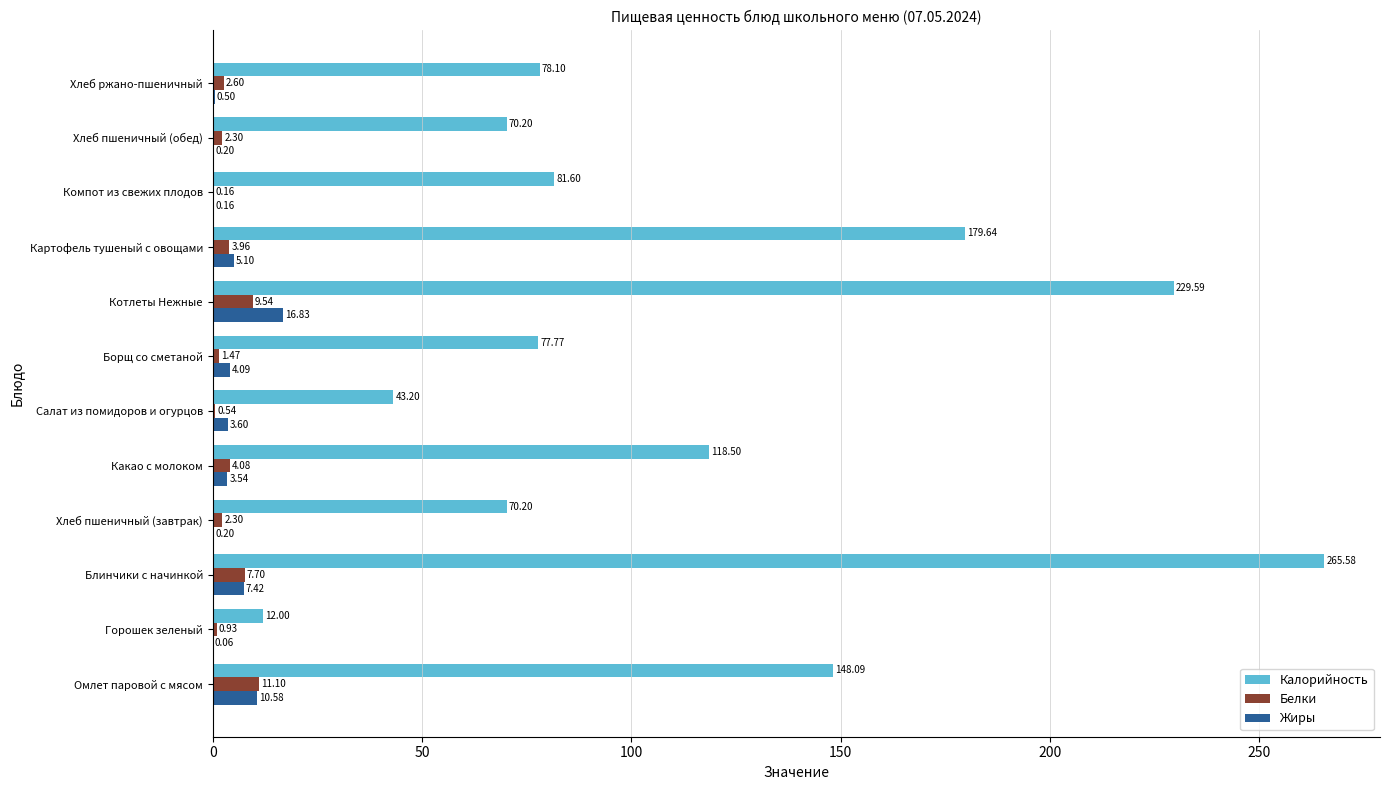

Which label corresponds to the largest value in the chart?

Блинчики с начинкой